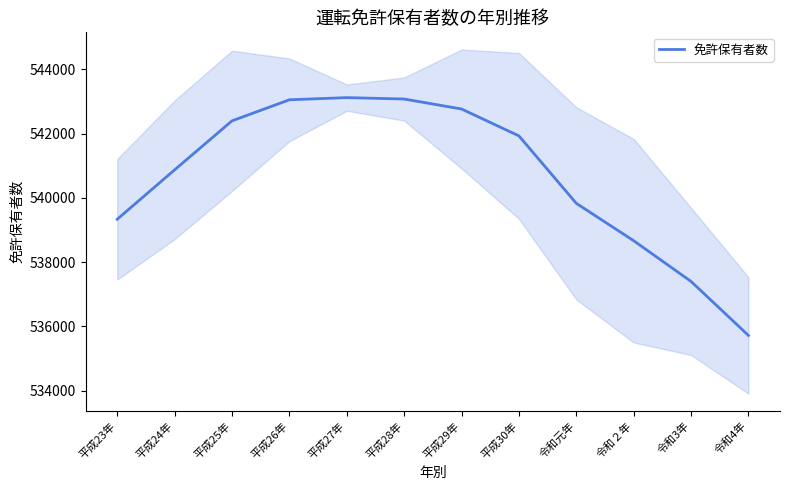

Reading left to right, transcribe all the data shown in this chart.

平成23年=539335	平成24年=540871	平成25年=542396	平成26年=543051	平成27年=543119	平成28年=543075	平成29年=542765	平成30年=541929	令和元年=539830	令和２年=538667	令和3年=537400	令和4年=535720